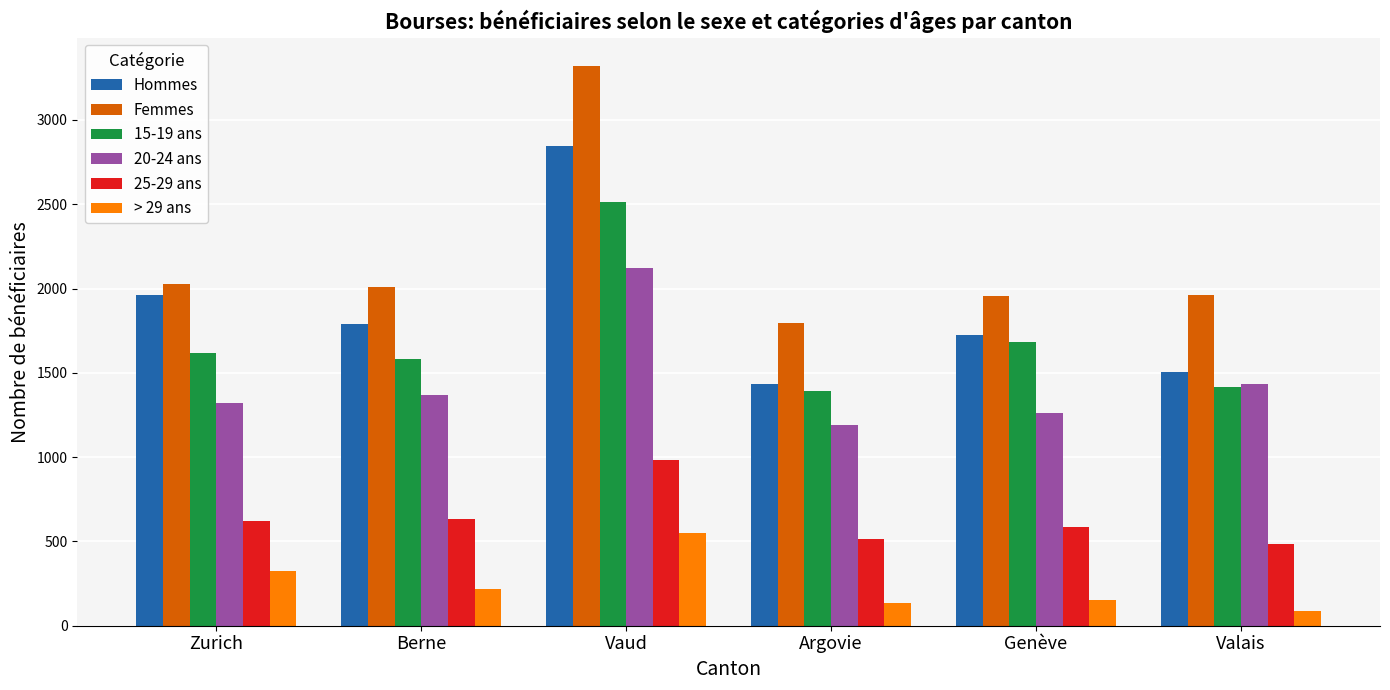

How many values in the Hommes series are below 1790?

3